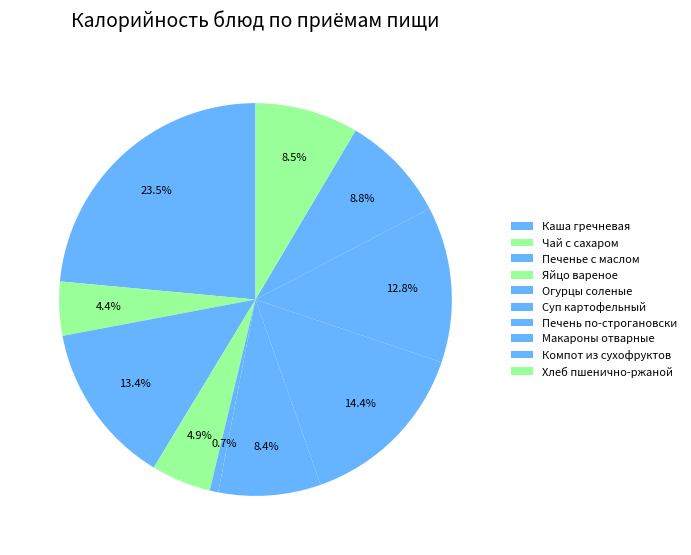

Is it true that Макароны отварные is 1% of the pie?

False